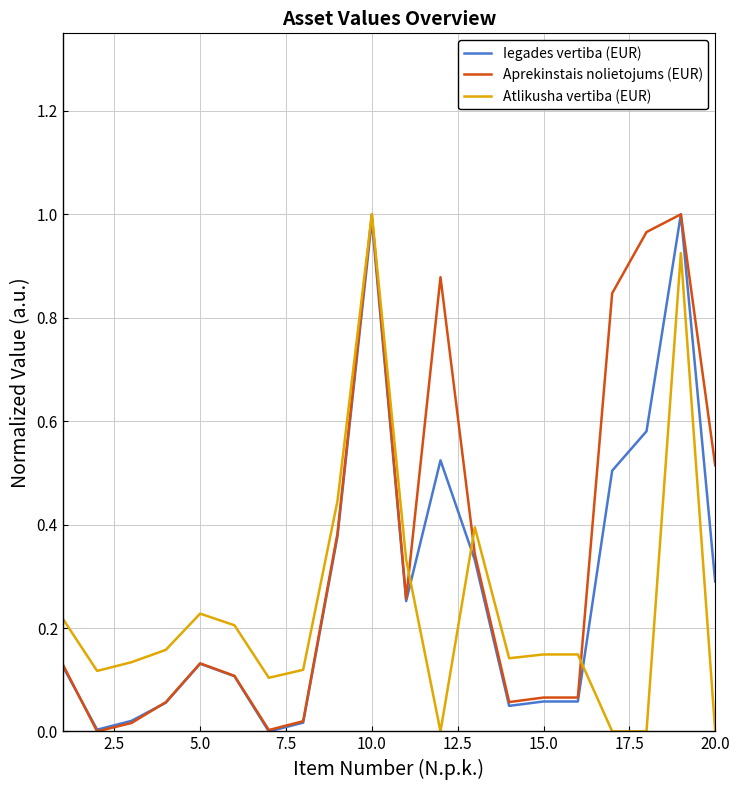

True or false: Aprekinstais nolietojums (EUR) has more than 2 points higher than both neighbors.

True